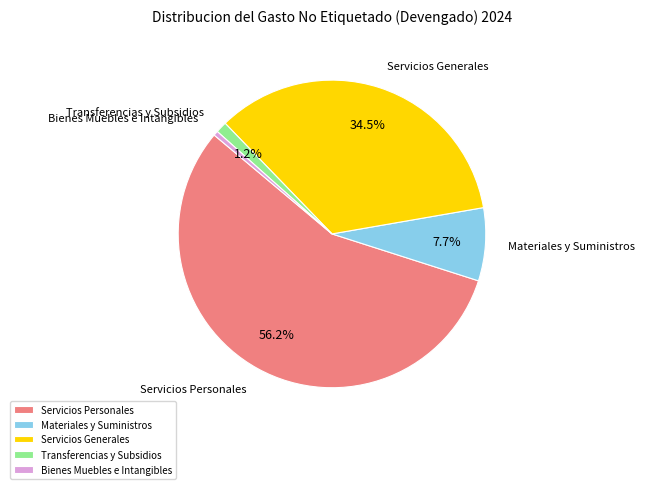

Which category has the biggest portion of the pie?

Servicios Personales